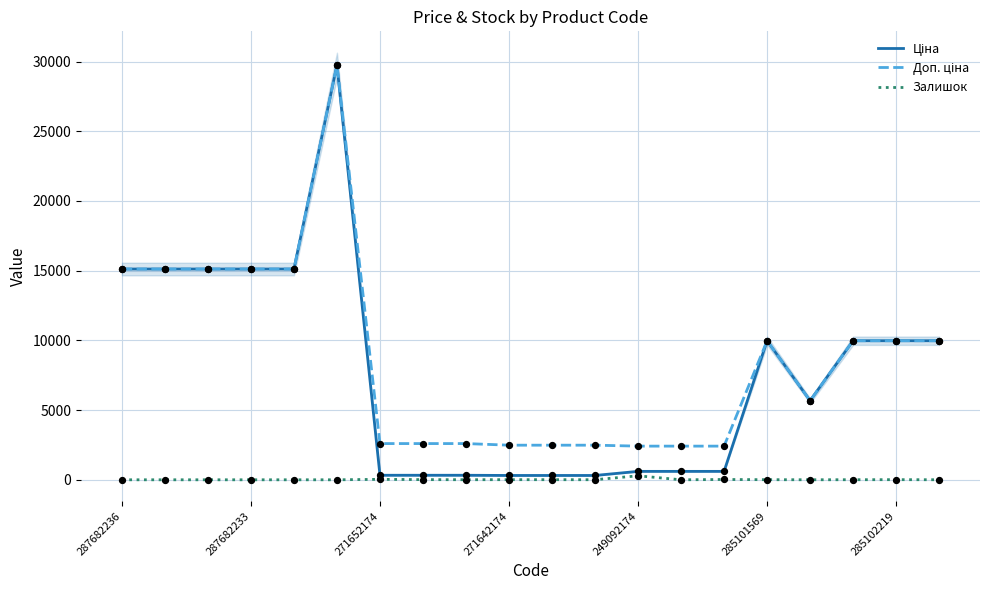

What is the total value across all series at 11?

2797.7